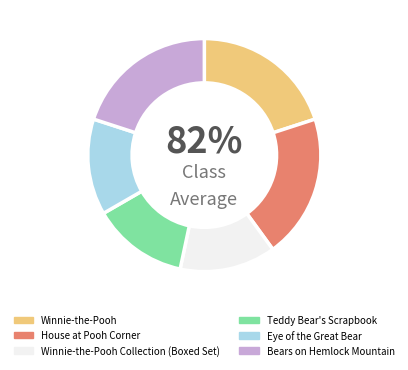

How many slices are in this pie chart?

6